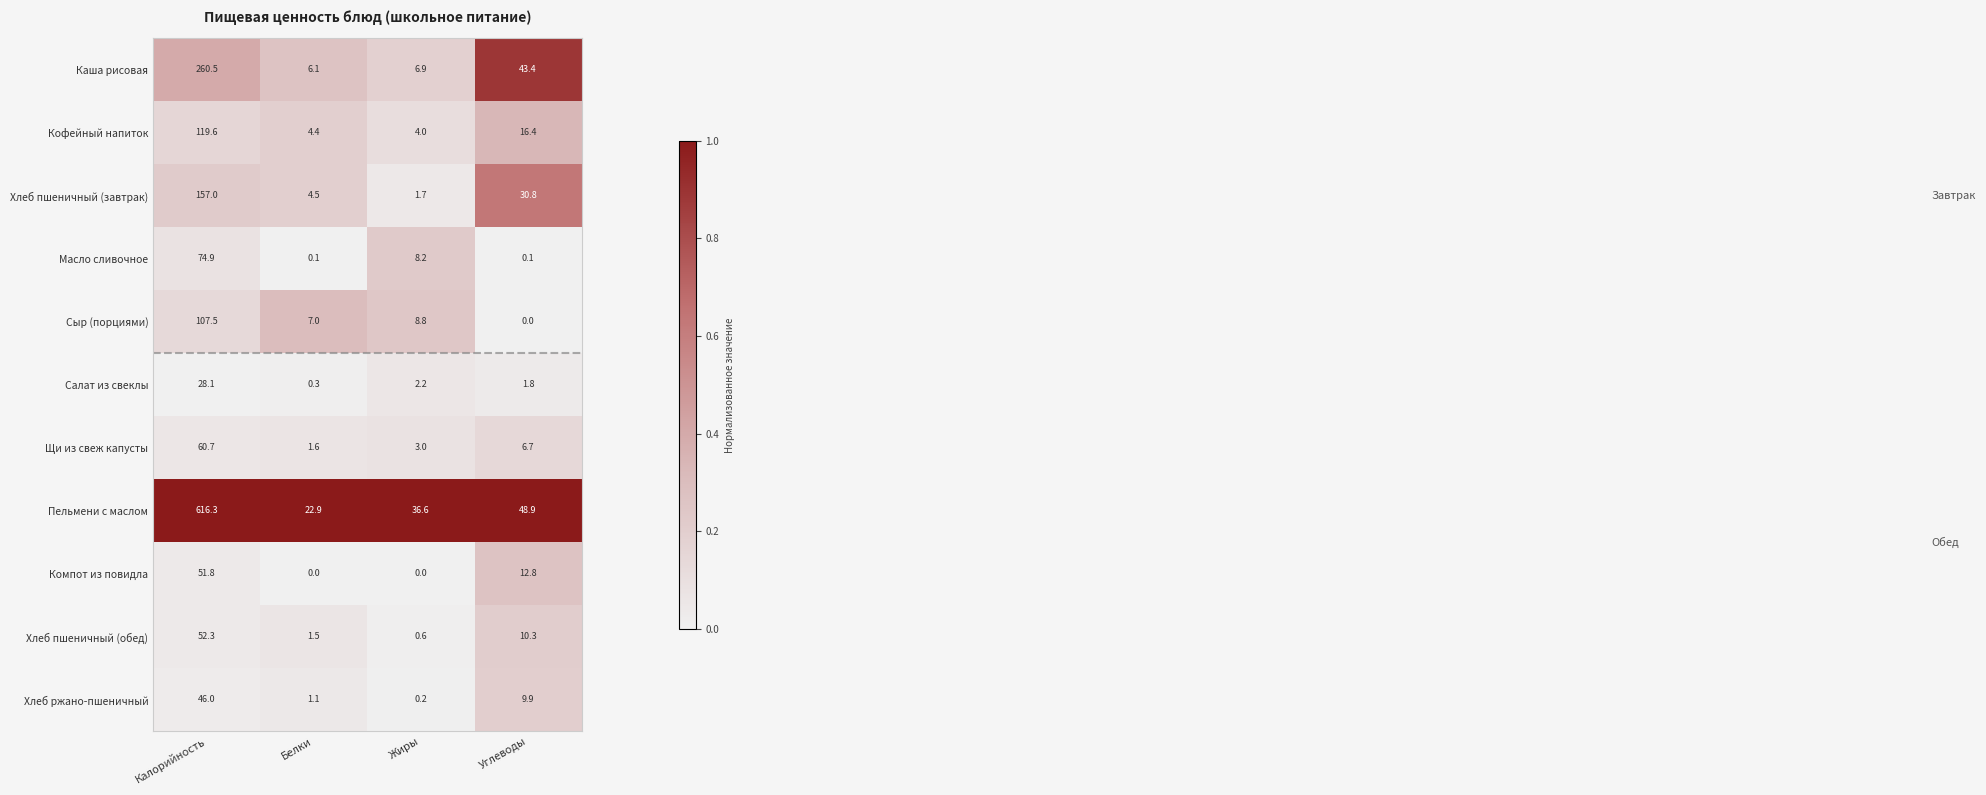

What is the total value across all series at Жиры?

72.2